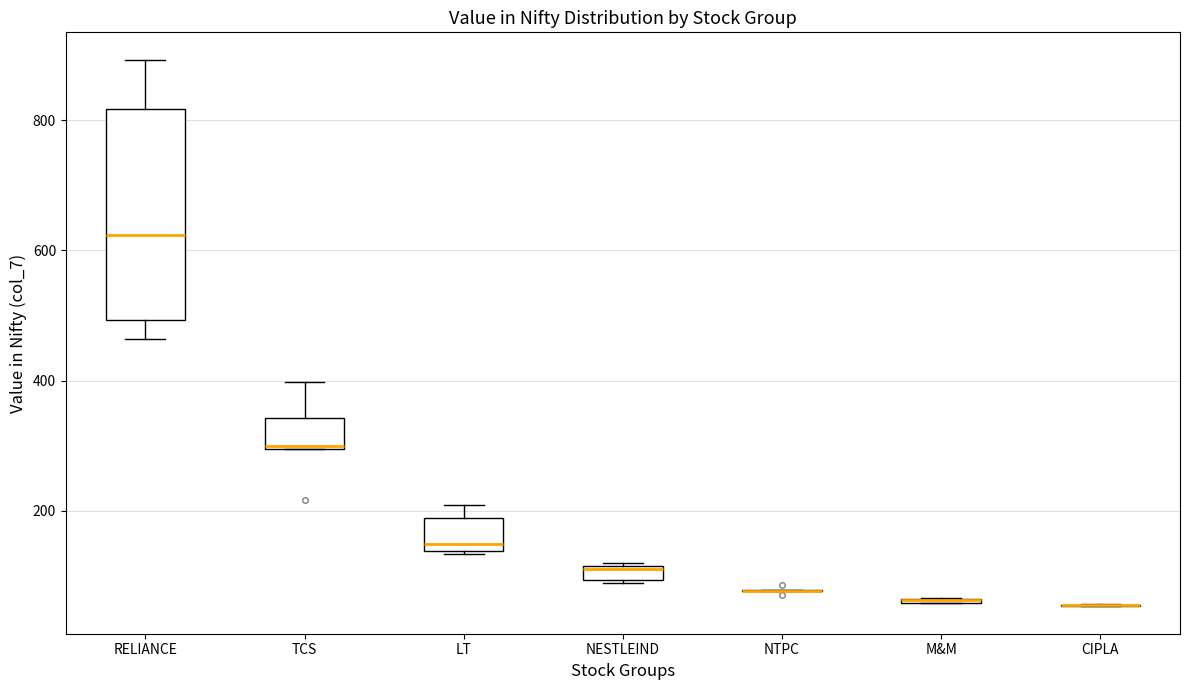

Where is the upper edge of the box for TCS on the y-axis? The values are not printed on the chart, so give them approximately, as read against the axis.

340